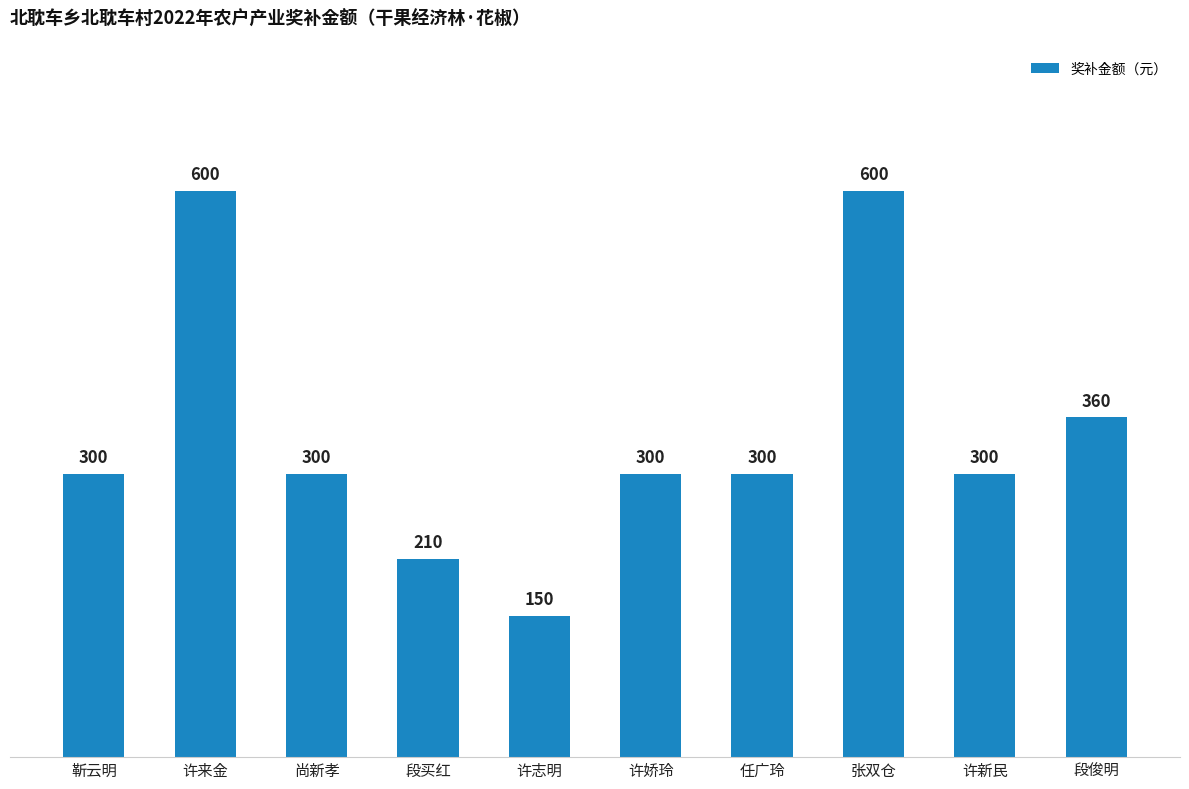

What is the difference between the maximum and second lowest values?

390